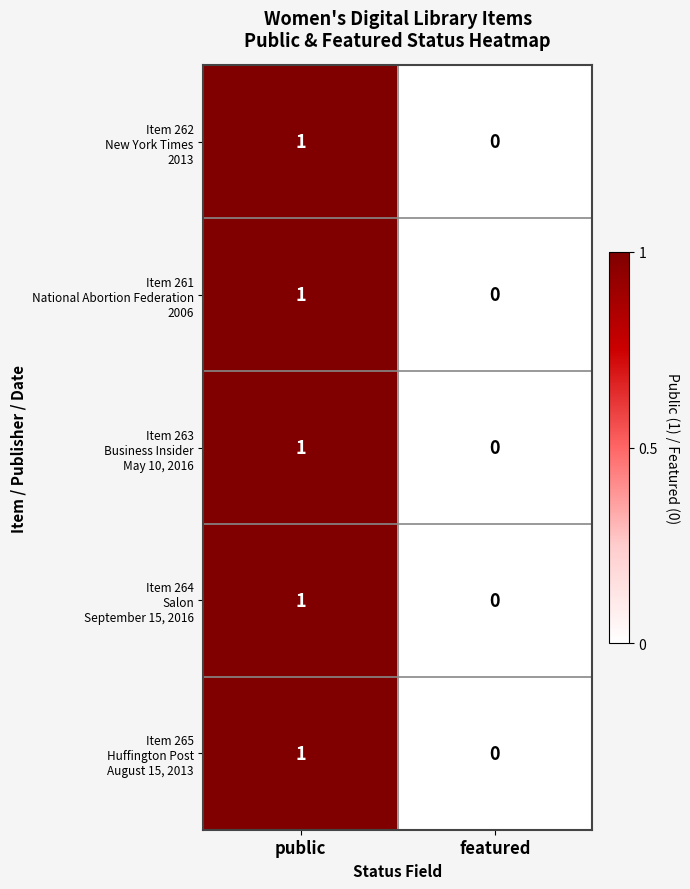

What is the total value across all series at public?

5